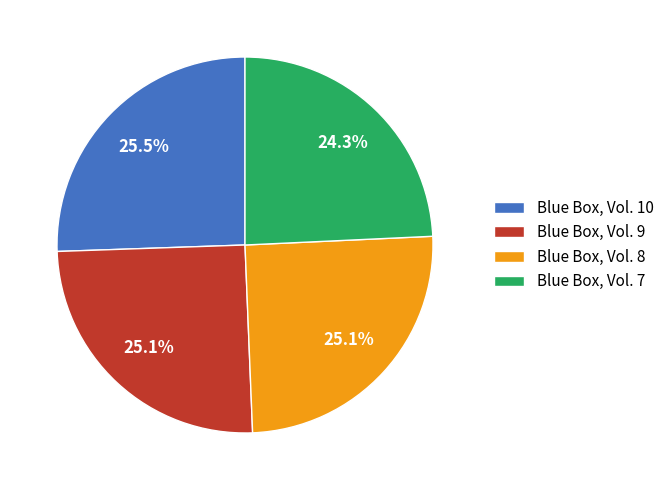

To the nearest percent, what portion does Blue Box, Vol. 7 represent?

24%